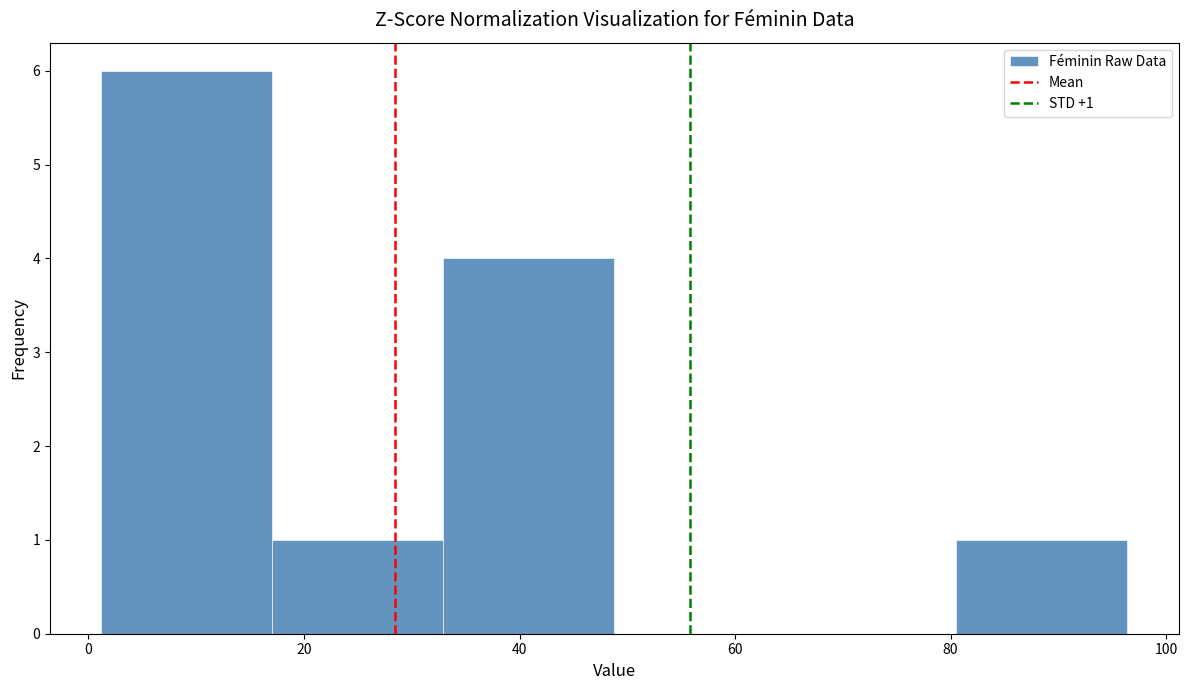

Which range on the x-axis has the tallest bar?

2 to 18